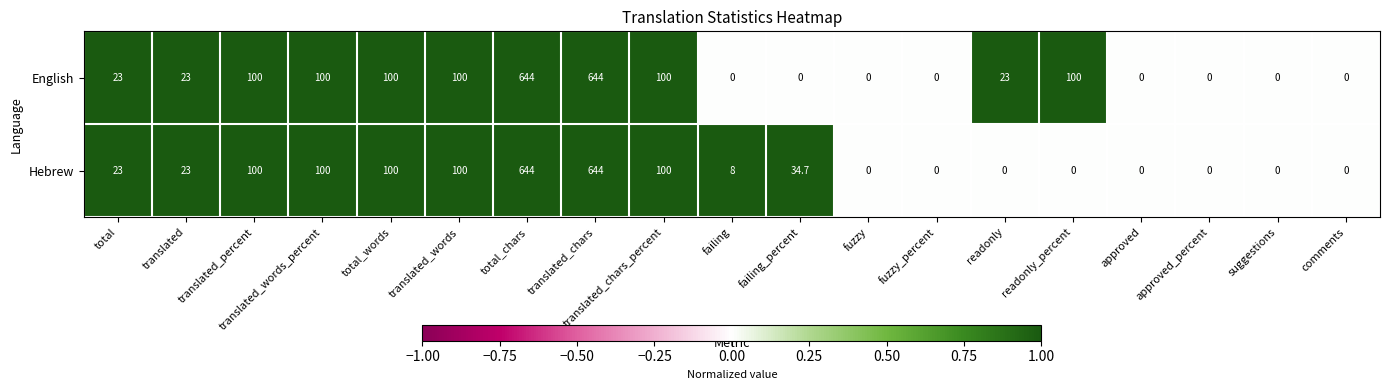

List the series in order of their overall mean, highest first.

English, Hebrew